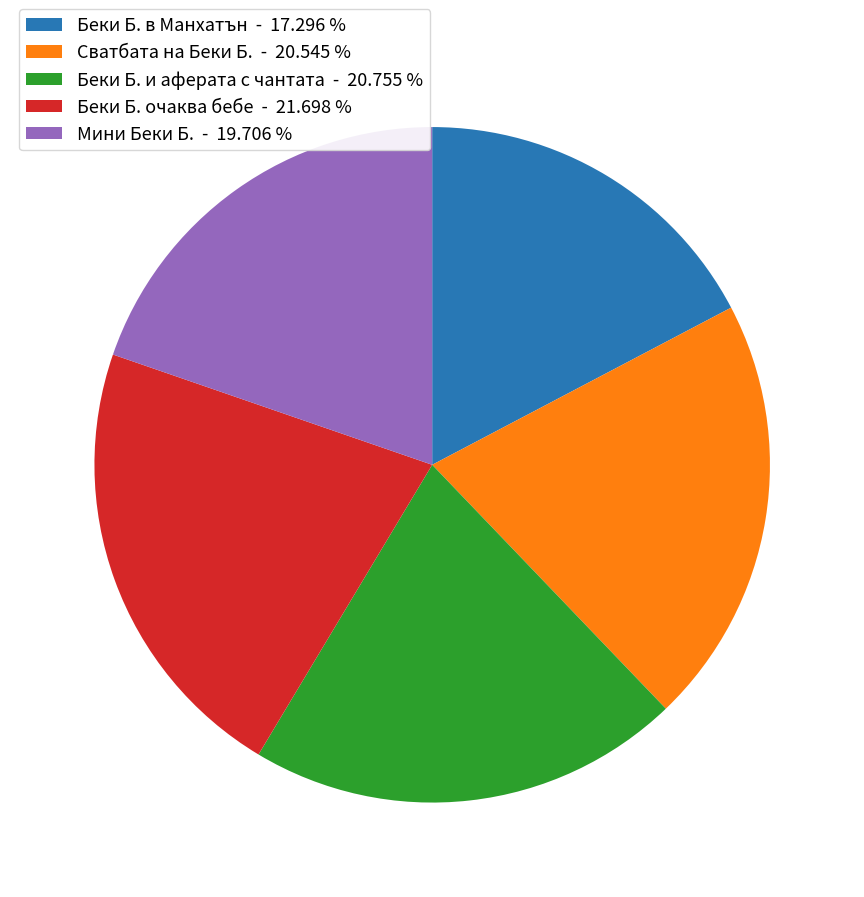

Is it true that Мини Беки Б. is 20% of the pie?

True